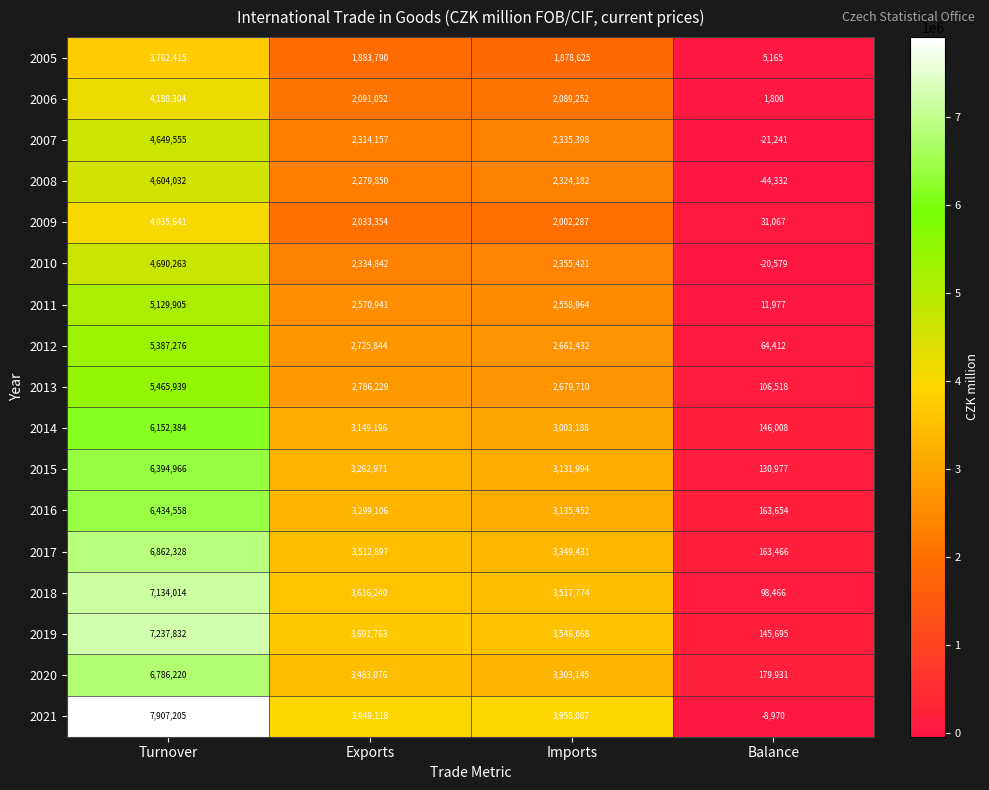

True or false: 2017 has a value of 3349431 at Imports.

True